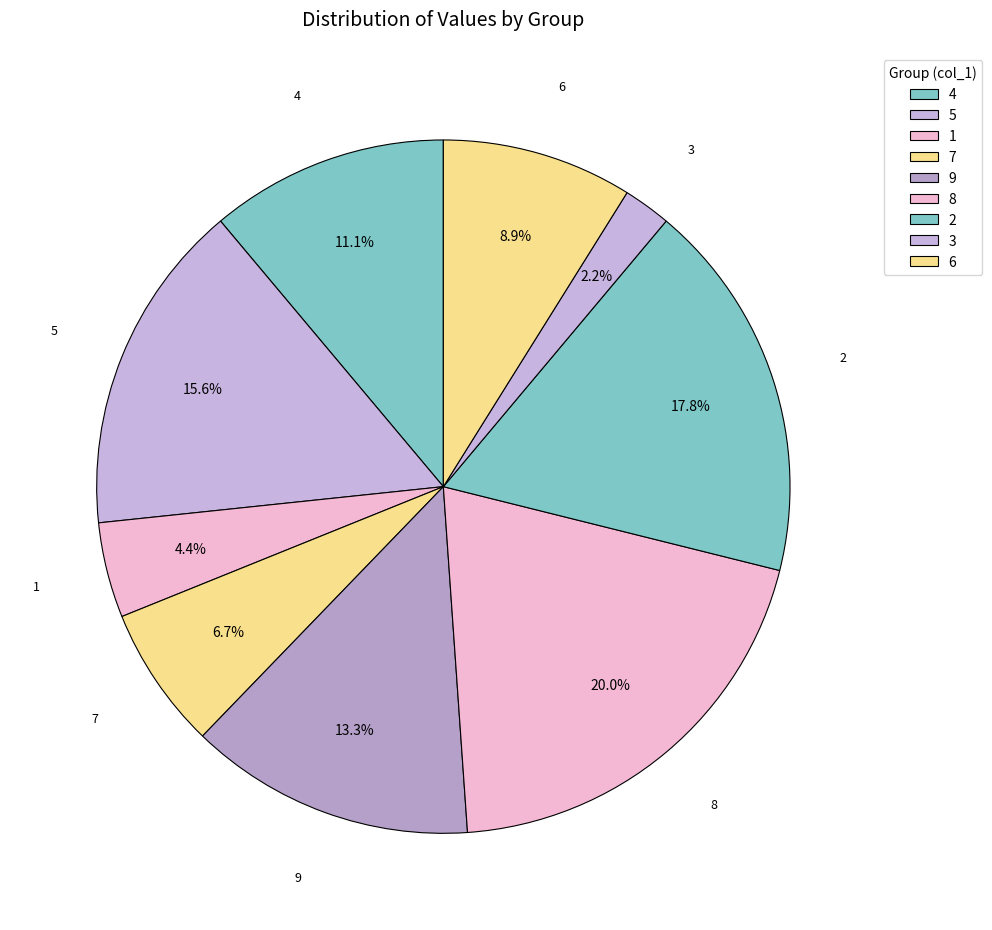

What percentage is NOT represented by 8?

80.0%